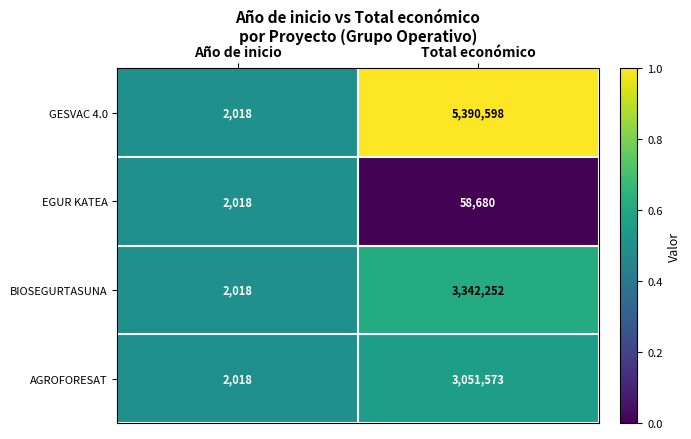

Rank the series at Total económico from lowest to highest value.

EGUR KATEA, AGROFORESAT, BIOSEGURTASUNA, GESVAC 4.0